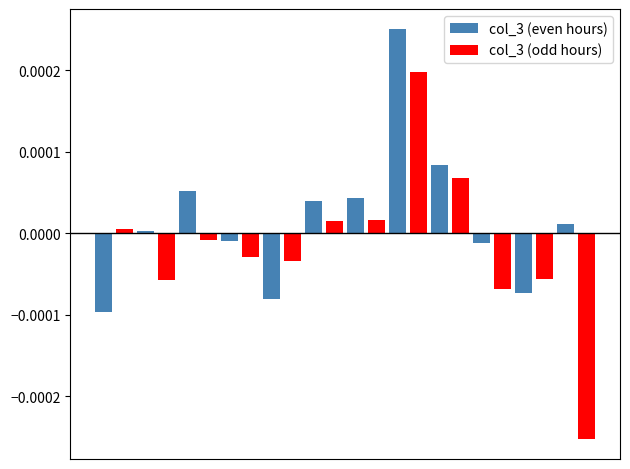

How many data points in col_3 (even hours) are above 0?

7